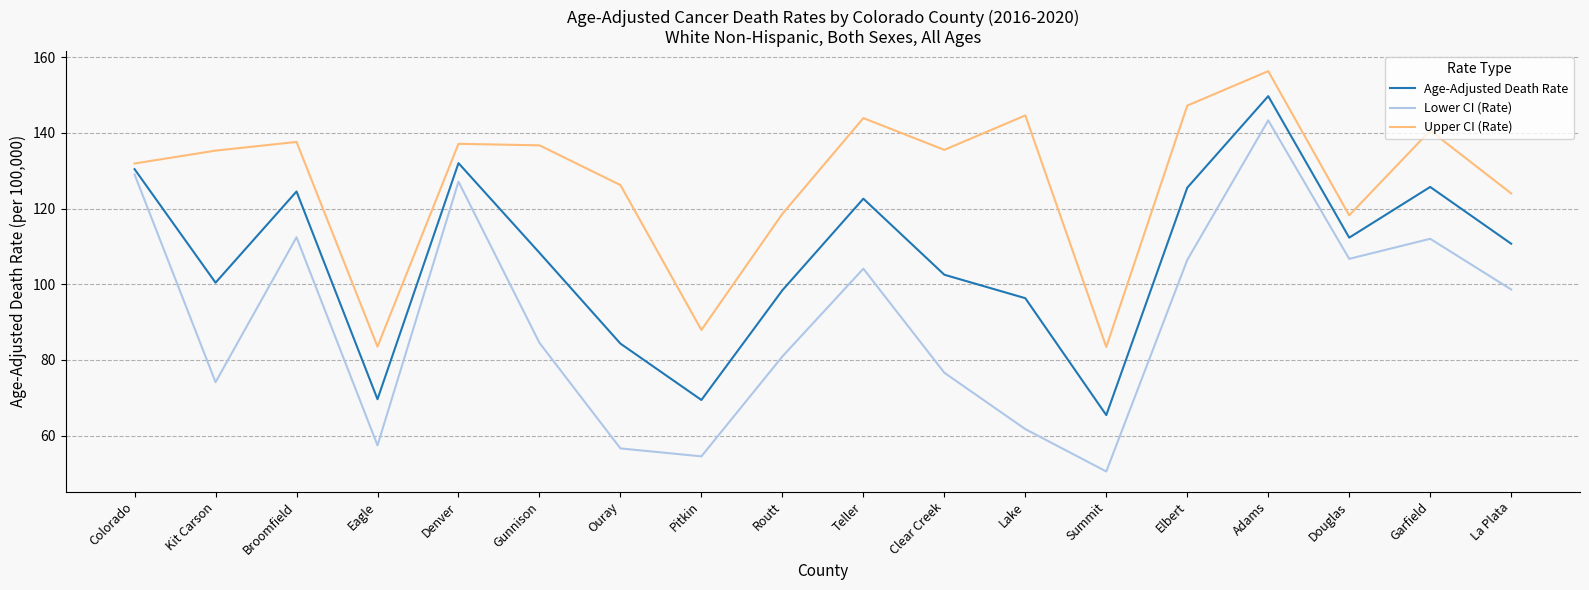

What position from the right is Douglas?

3